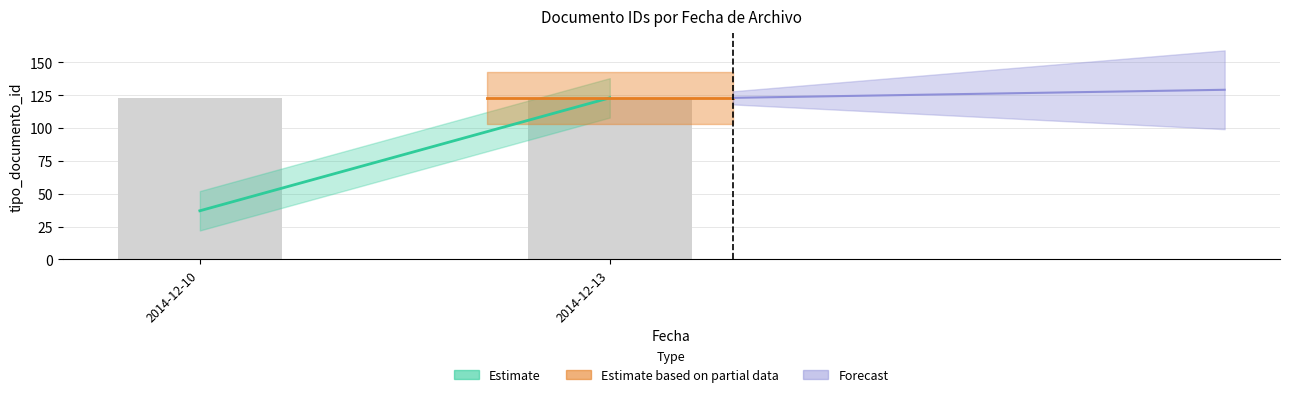

At which label is the value closest to 79?

2014-12-10